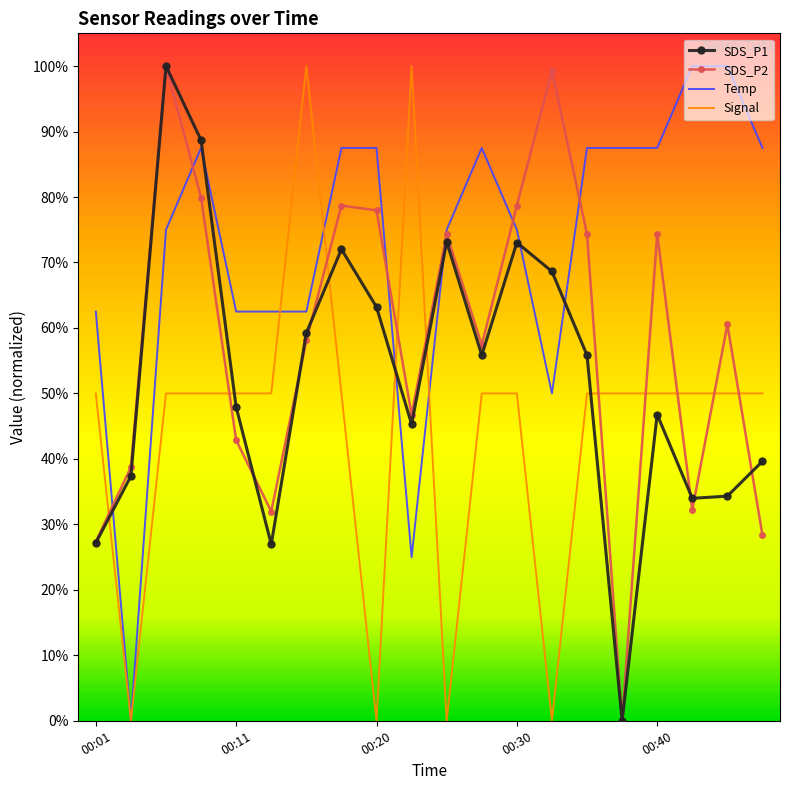

What is the greatest value displayed?

100.0